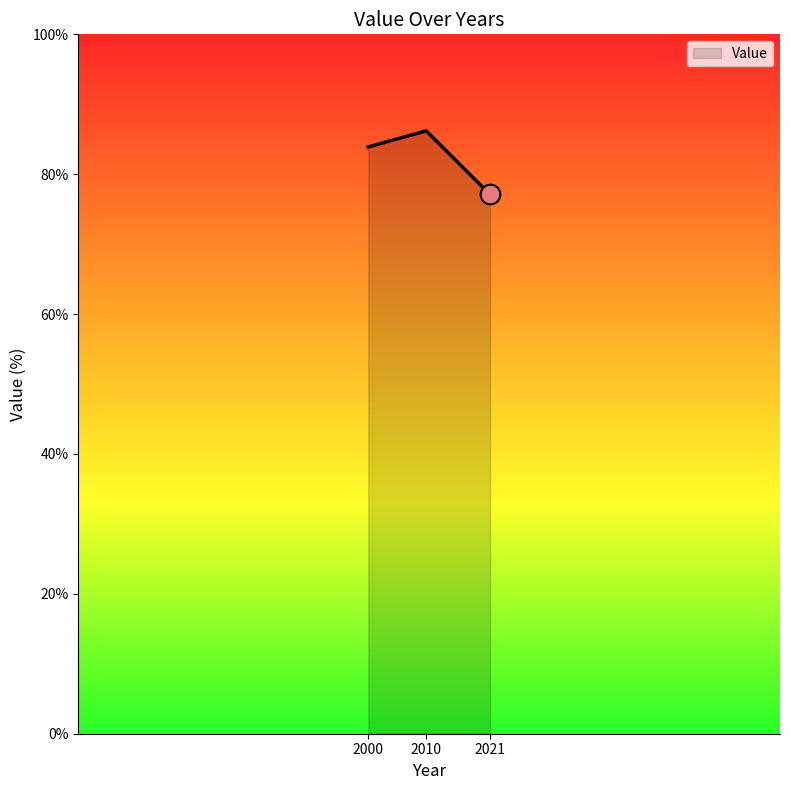

Which has a higher value, 2000 or 2021?

2000